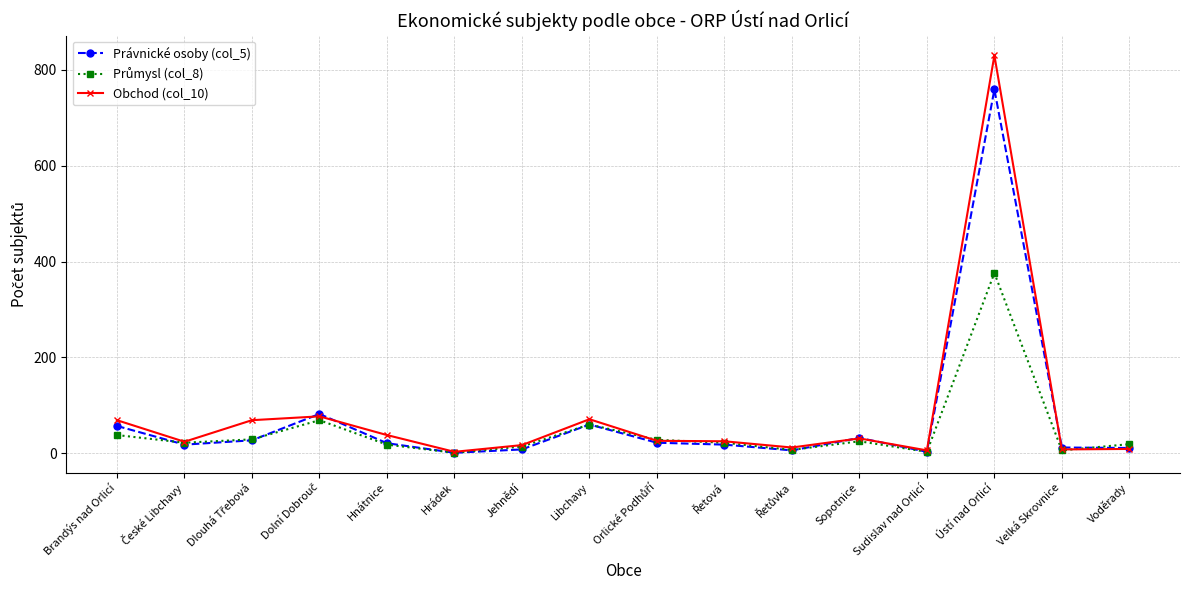

True or false: Obchod (col_10) has more than 0 interior local peaks.

True